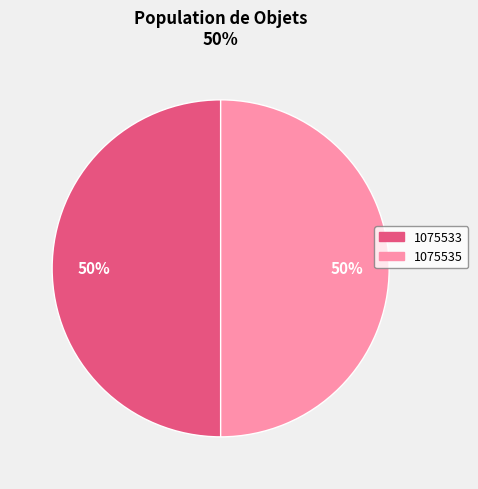

To the nearest percent, what portion does 1075533 represent?

50%